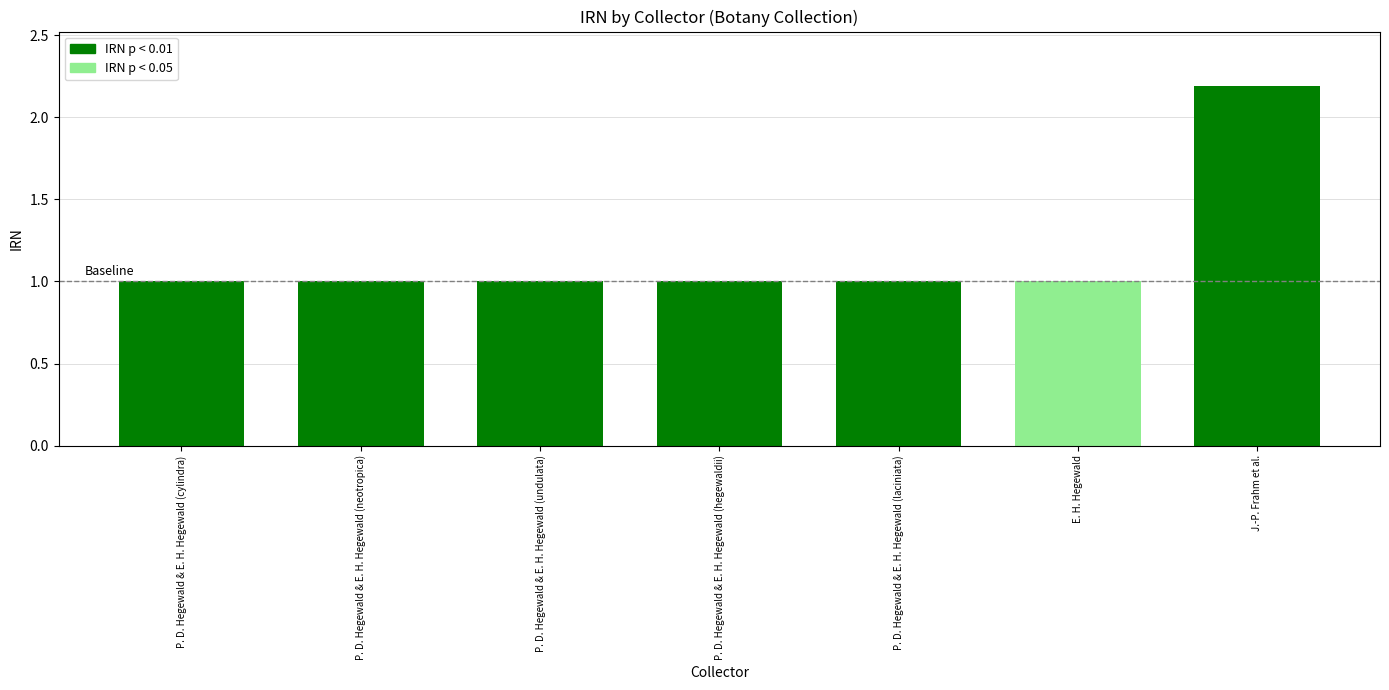

Read the value at E. H. Hegewald.

1.0